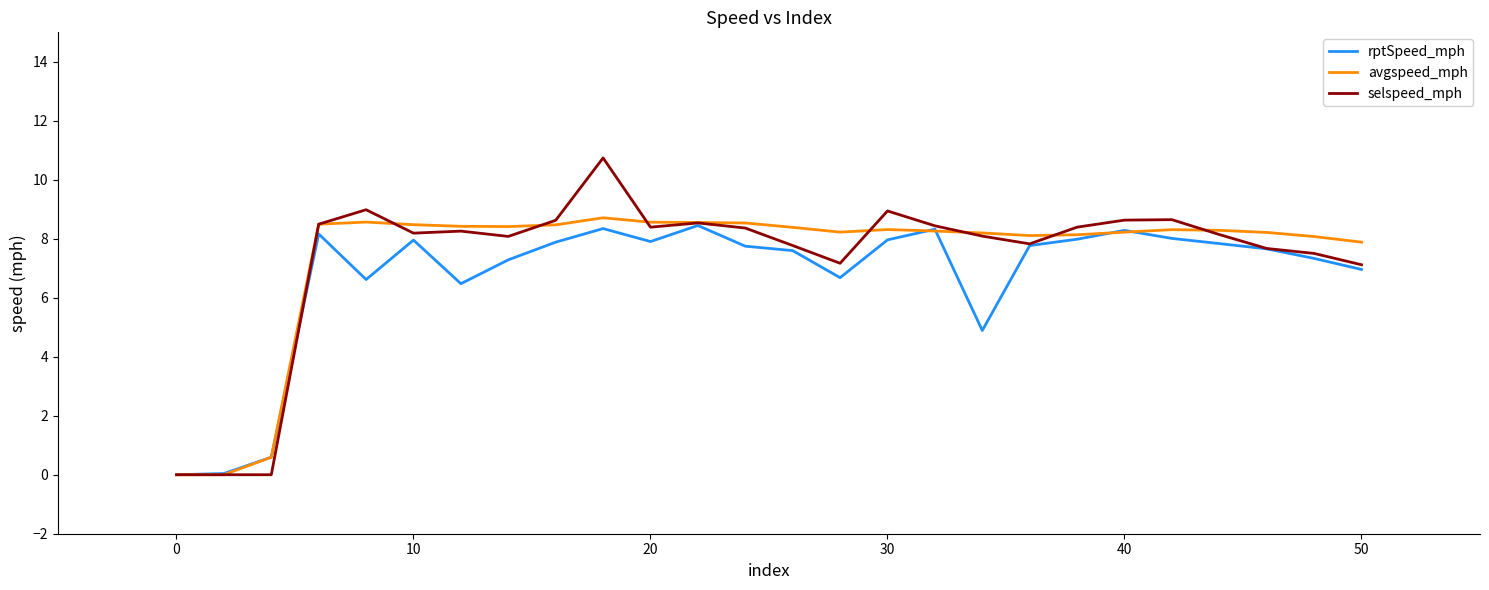

Which series has the largest range (max minus min)?

selspeed_mph